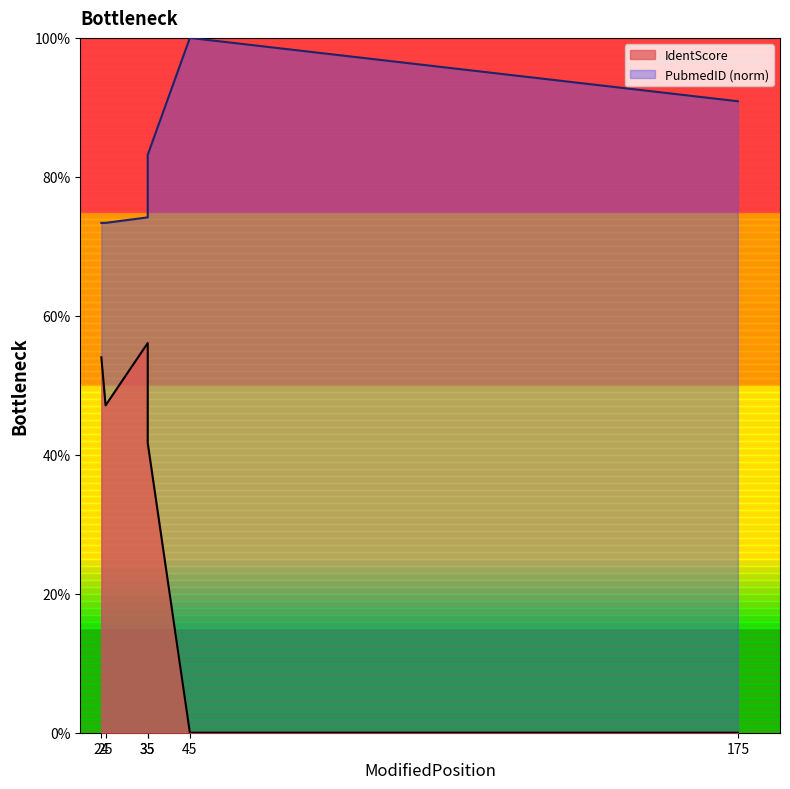

The PubmedID series shows 83.2 at 35. True or false?

True